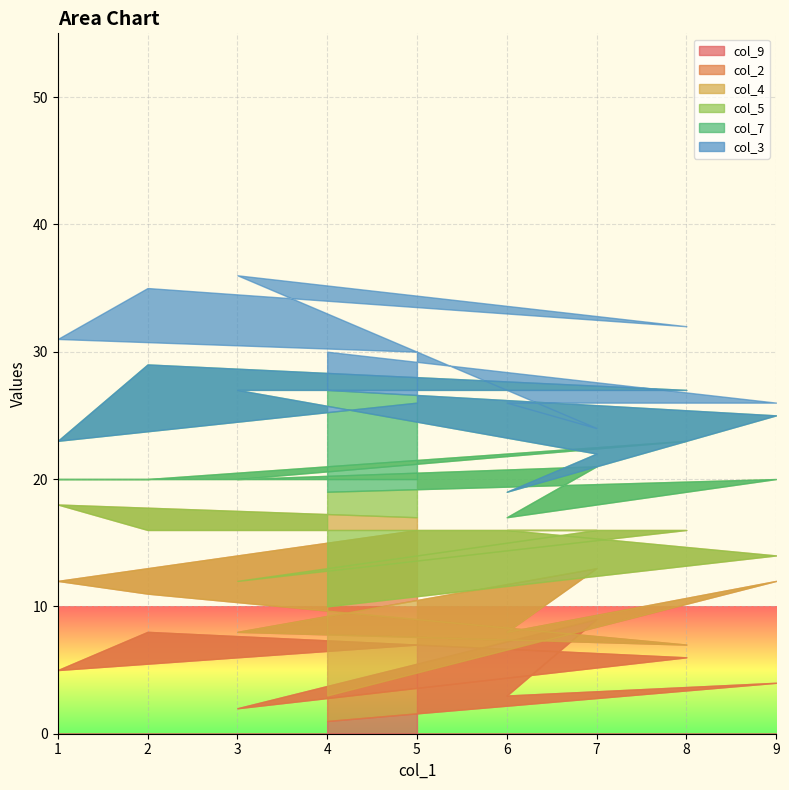

What is the maximum value for col_7?

9